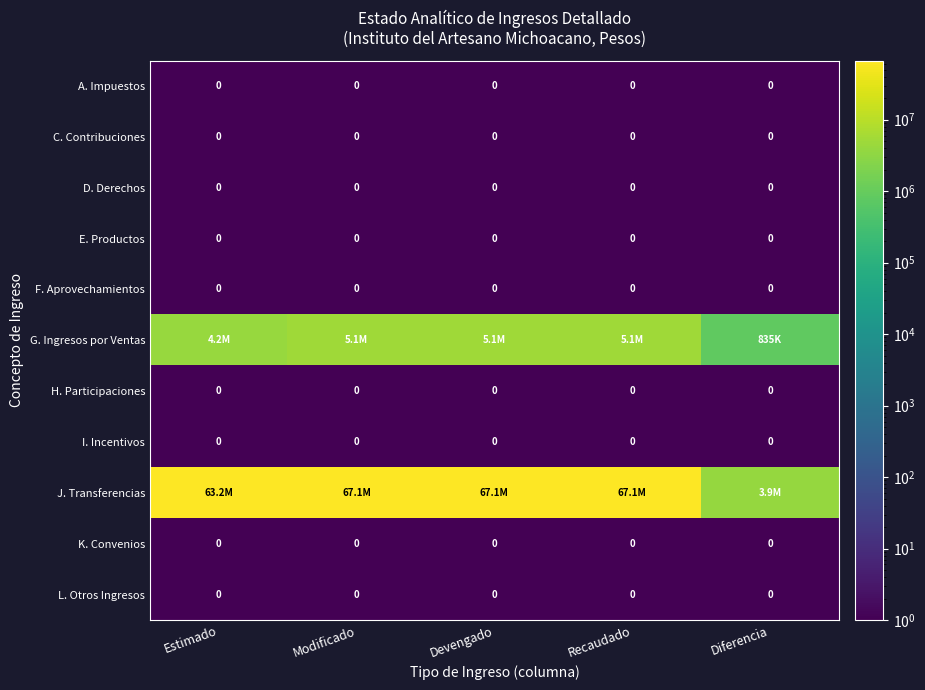

True or false: A. Impuestos has a value of 0 at Estimado.

True